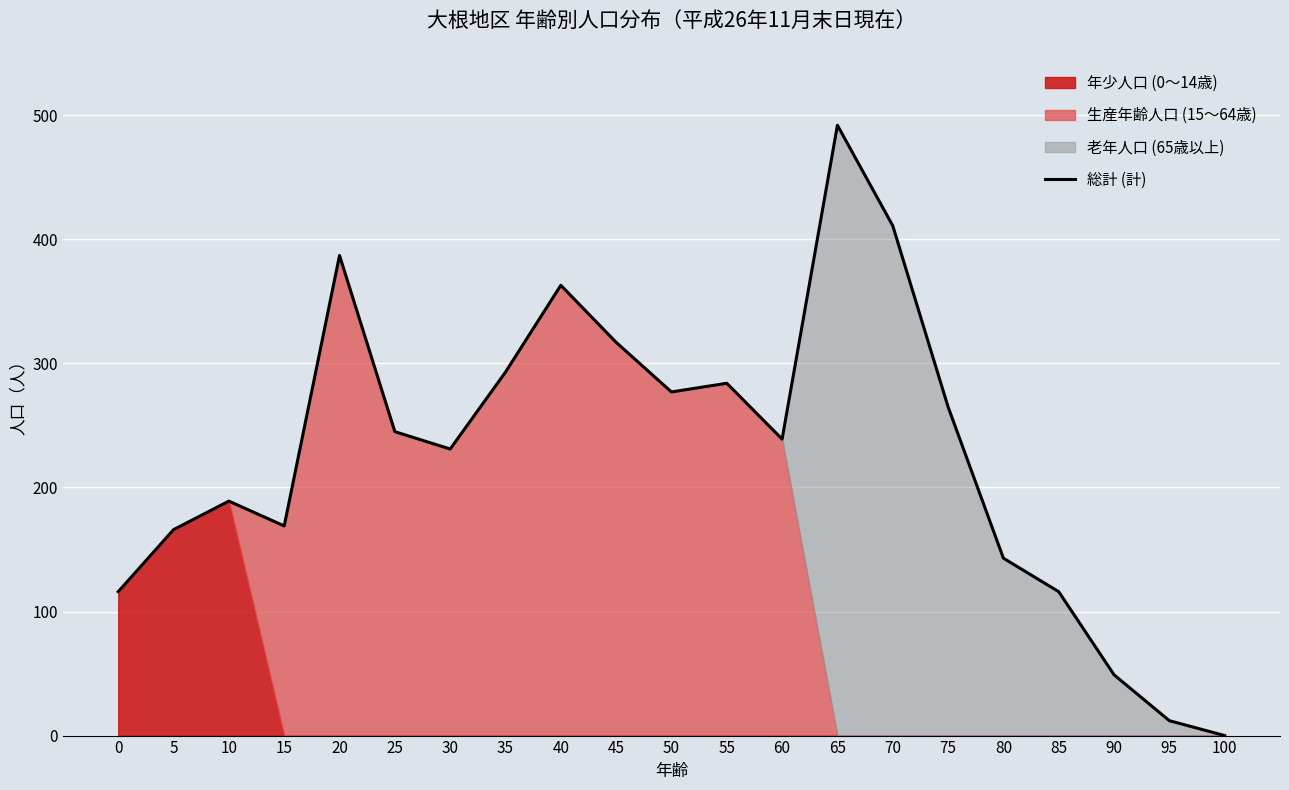

Reading left to right, extract all data points from this chart.

0=116	5=166	10=189	15=169	20=387	25=245	30=231	35=293	40=363	45=317	50=277	55=284	60=239	65=492	70=411	75=265	80=143	85=116	90=49	95=12	100=0